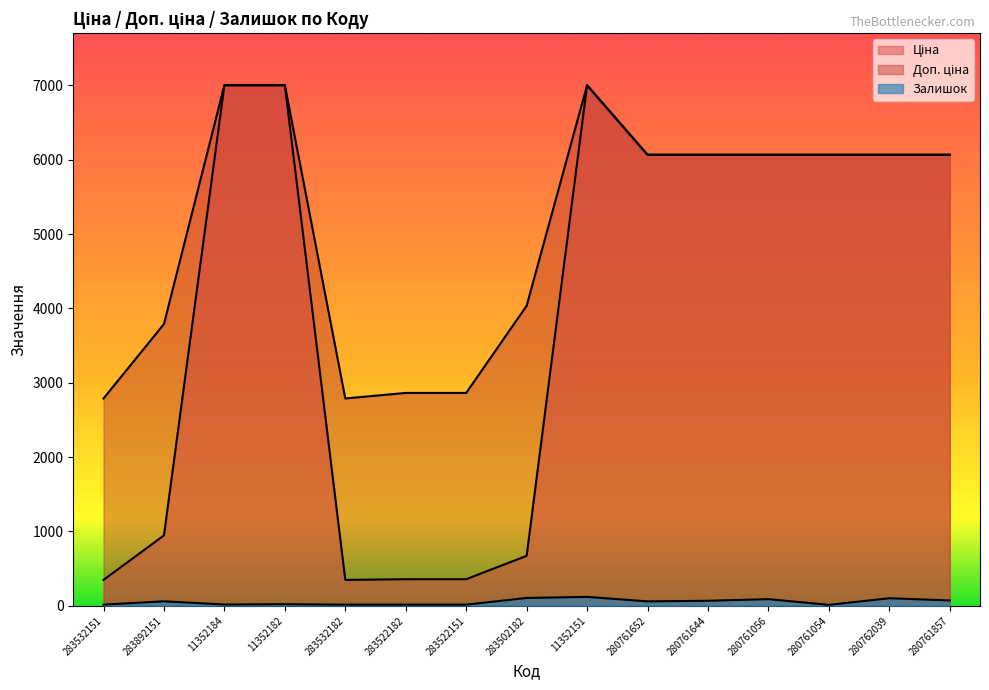

True or false: Ціна and Залишок cross at least once.

False